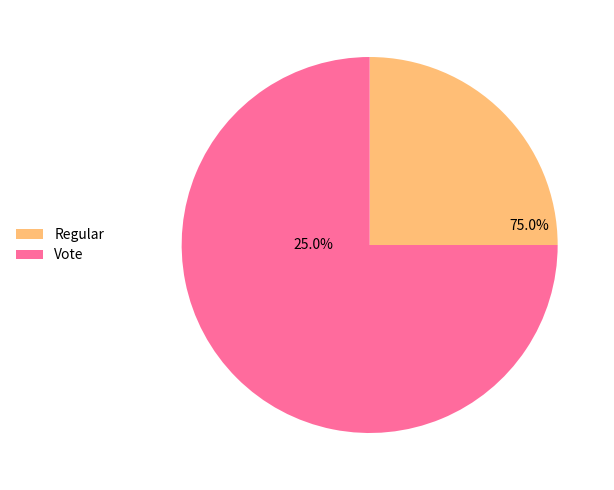

Which has a higher value, Regular or Vote?

Vote